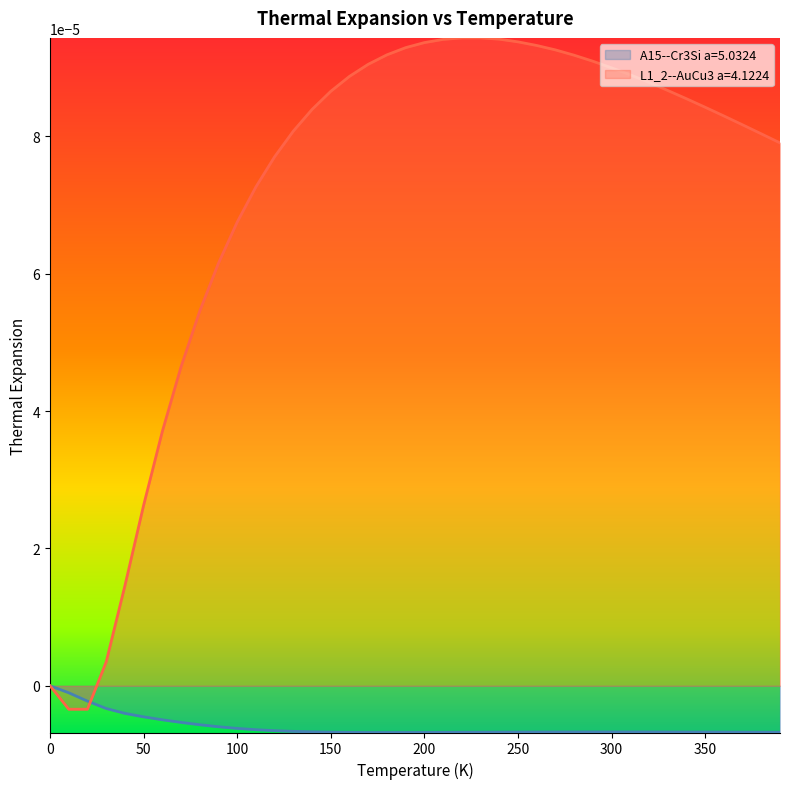

Which series has the largest total across all categories?

L1_2--AuCu3 a=4.1224